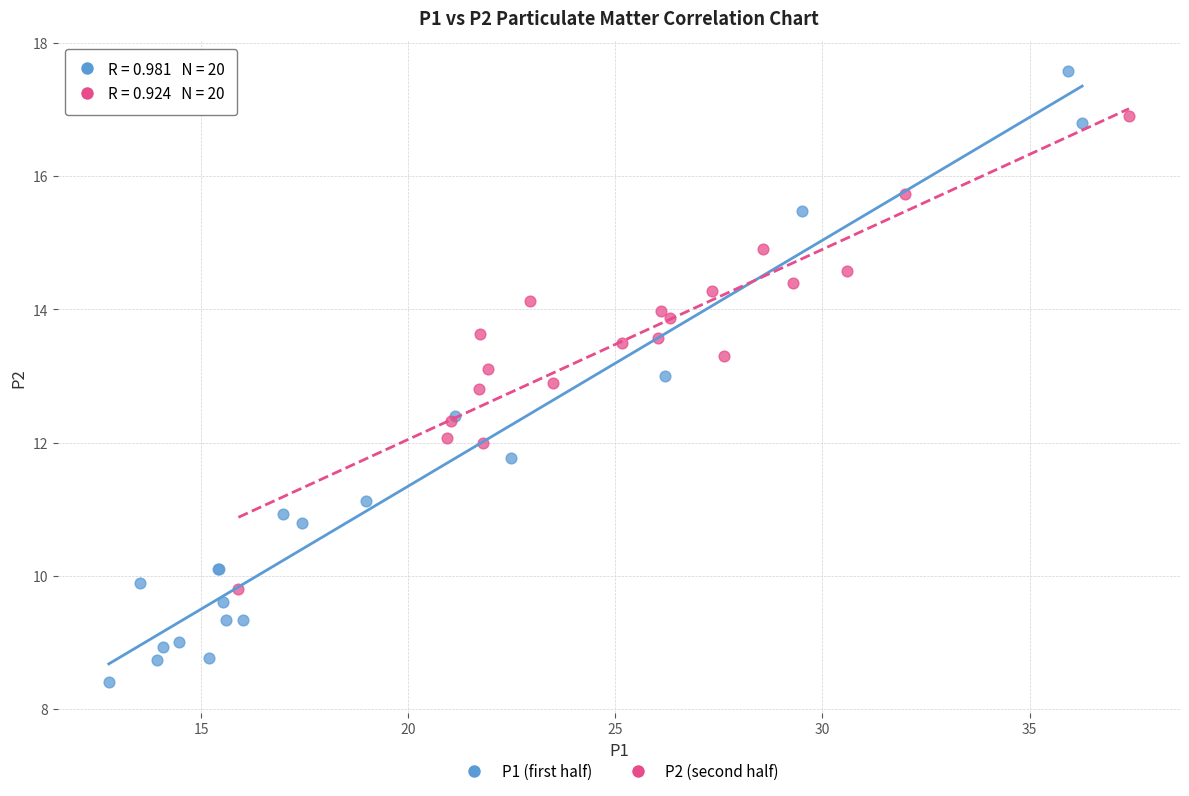

Which series contains the lowest Y value?

P1 (first half)